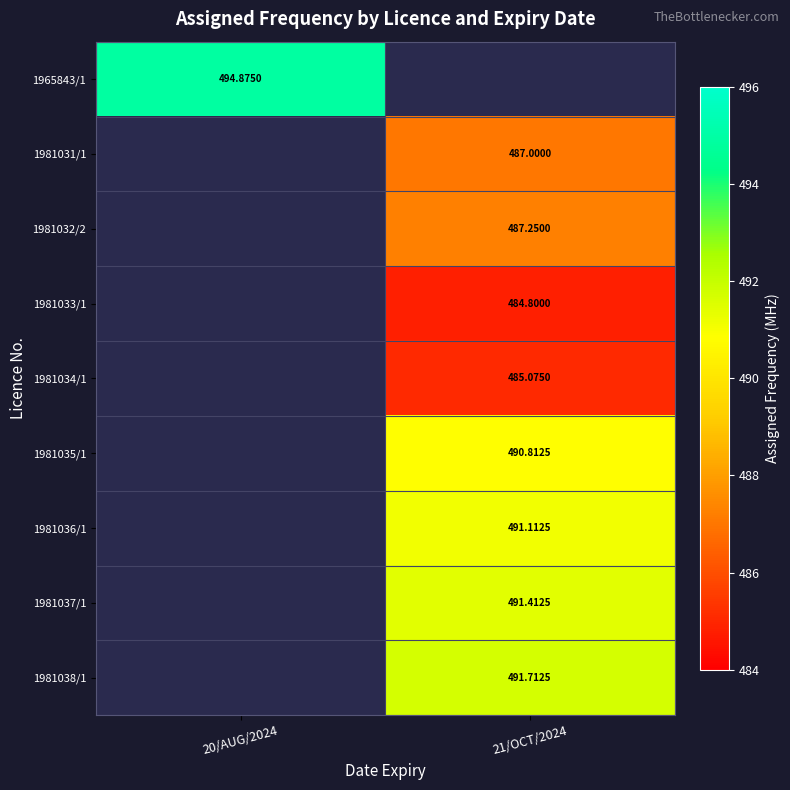

At which category does the chart reach its minimum across all series?

21/OCT/2024